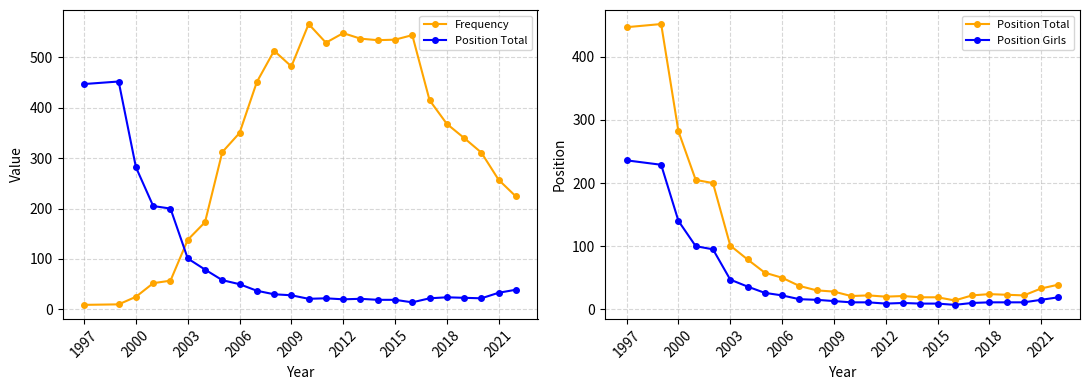

The Position Total series shows 28 at 2009. True or false?

True